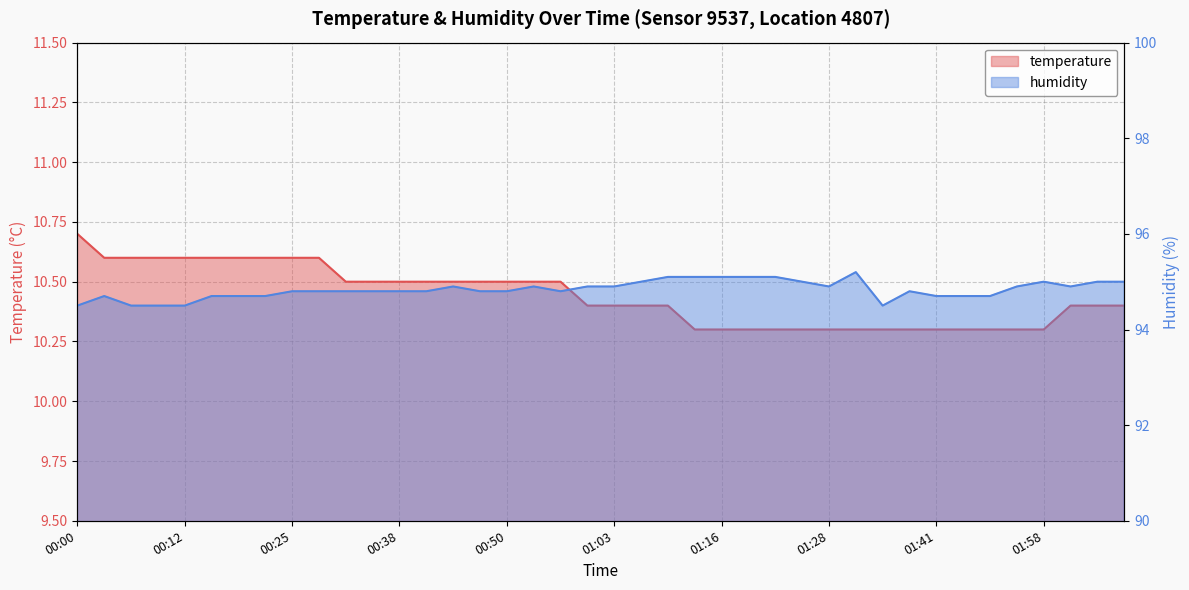

Rank the series by their average value, from highest to lowest.

humidity, temperature